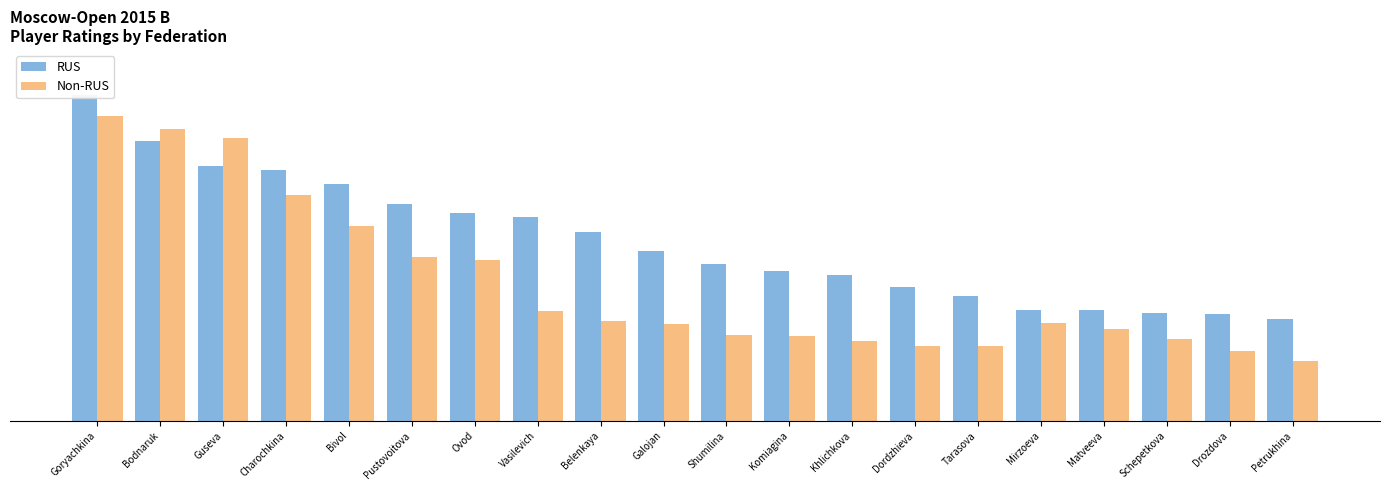

Rank the categories by RUS value from highest to lowest.

Goryachkina, Bodnaruk, Guseva, Charochkina, Bivol, Pustovoitova, Ovod, Vasilevich, Belenkaya, Galojan, Shumilina, Komiagina, Khlichkova, Dordzhieva, Tarasova, Mirzoeva, Matveeva, Schepetkova, Drozdova, Petrukhina